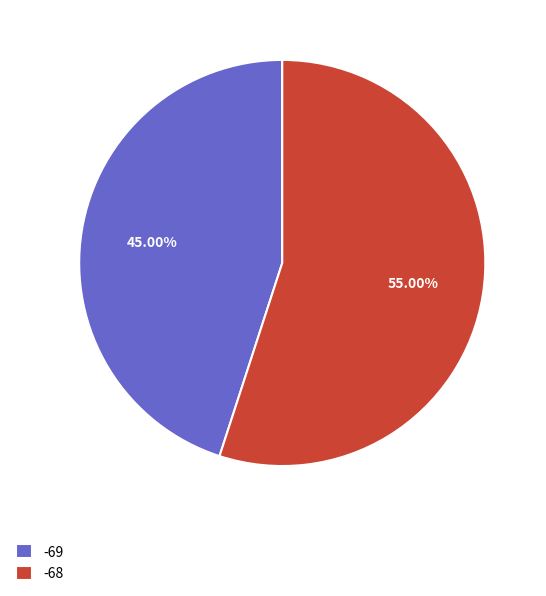

Is the sum of -68 and -69 greater than half?

Yes